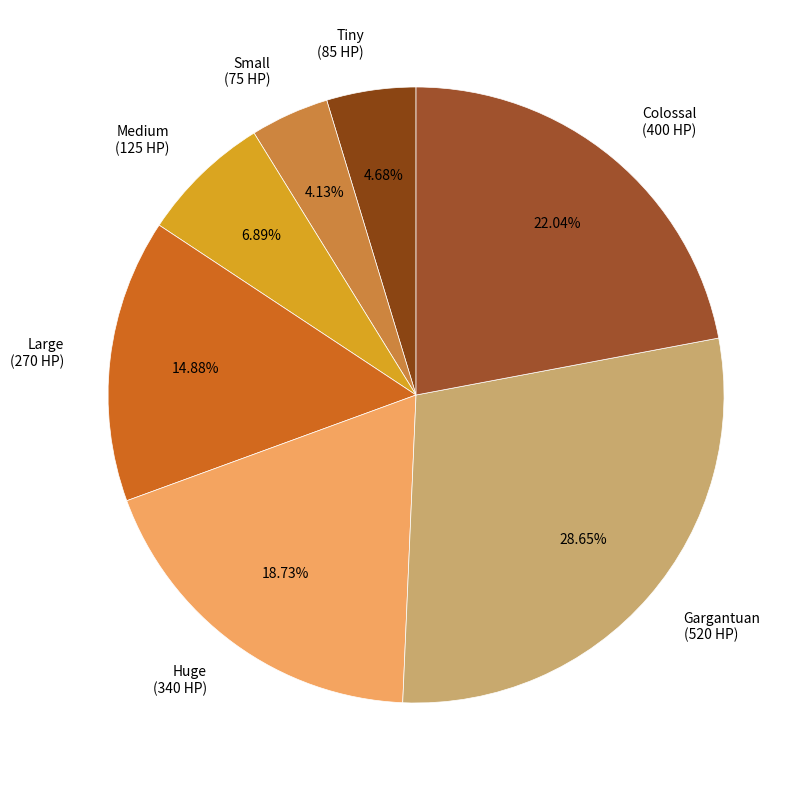

Between Huge (340 HP) and Colossal (400 HP), which is larger?

Colossal (400 HP)